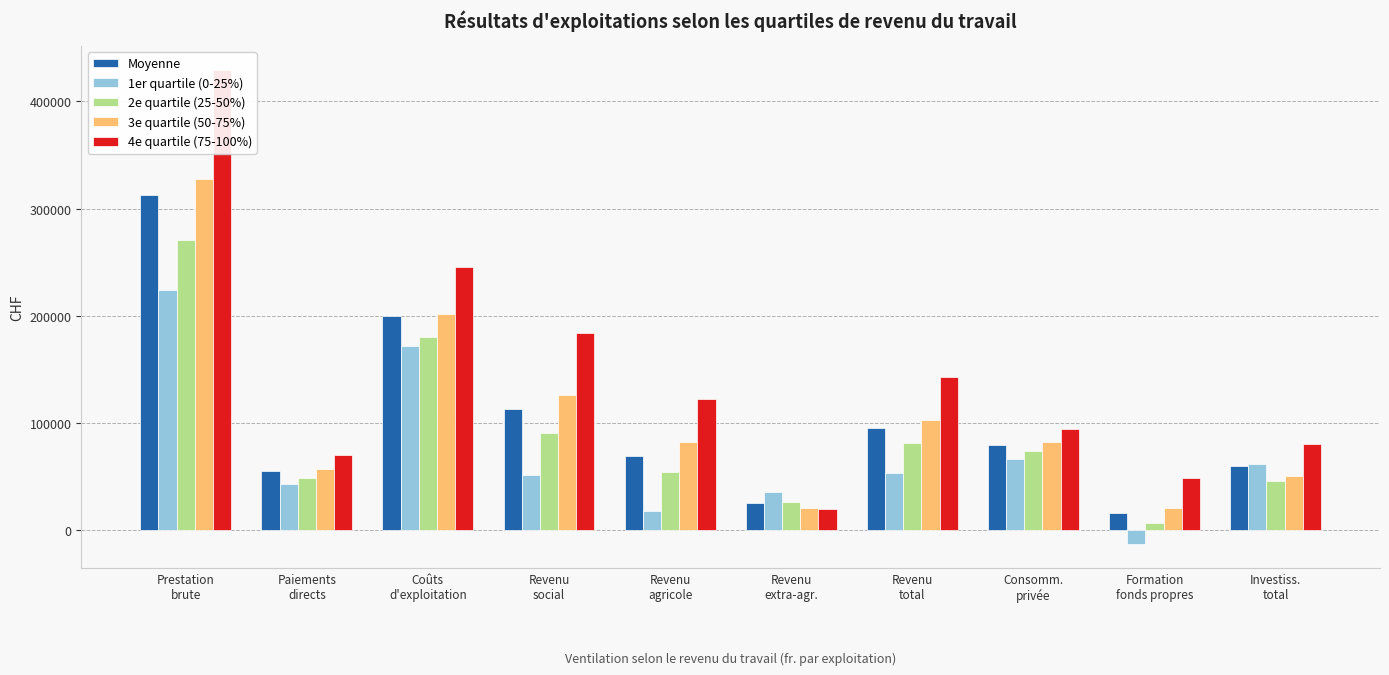

What is the sum of the 4e quartile (75-100%) values at Revenu
social and Revenu
extra-agr.?

203960